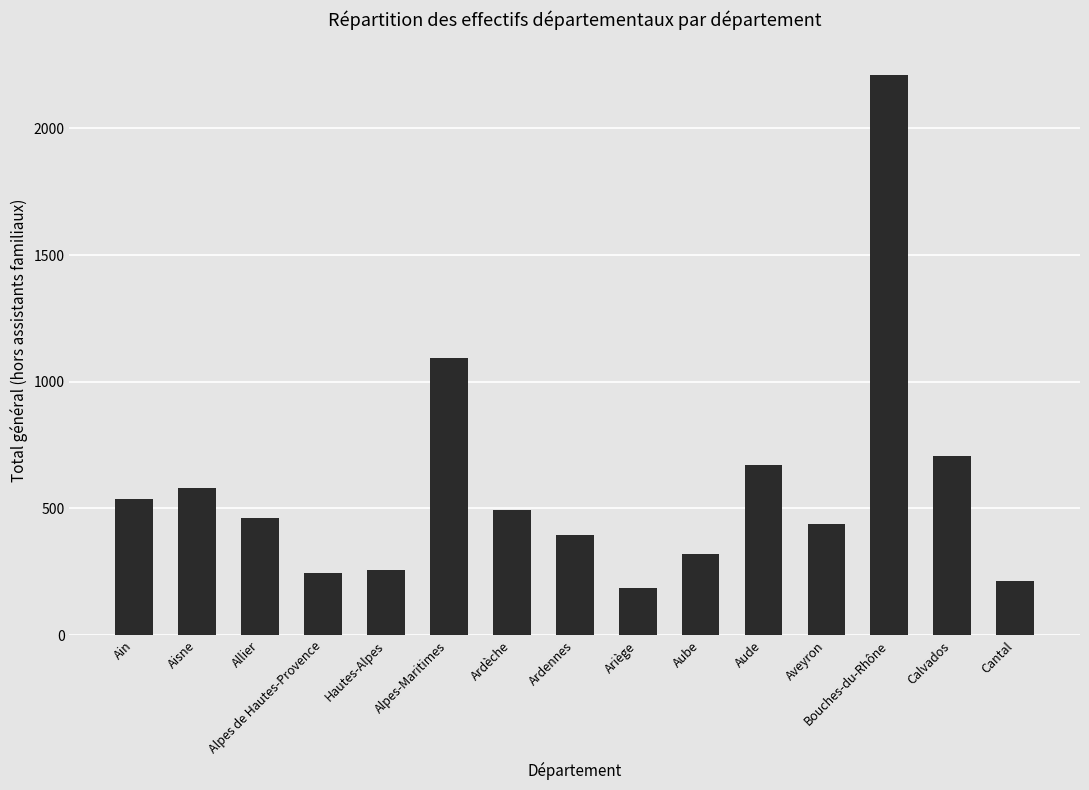

Where does the data first go above 463?

Ain